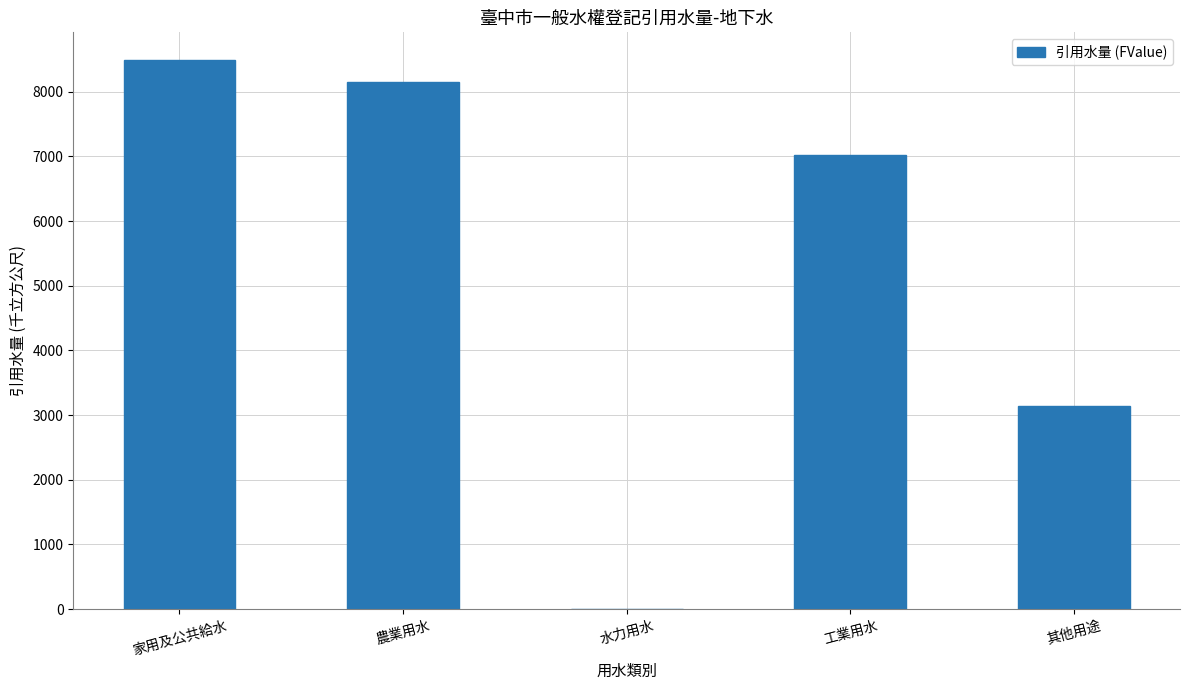

How many positive values are there?

4